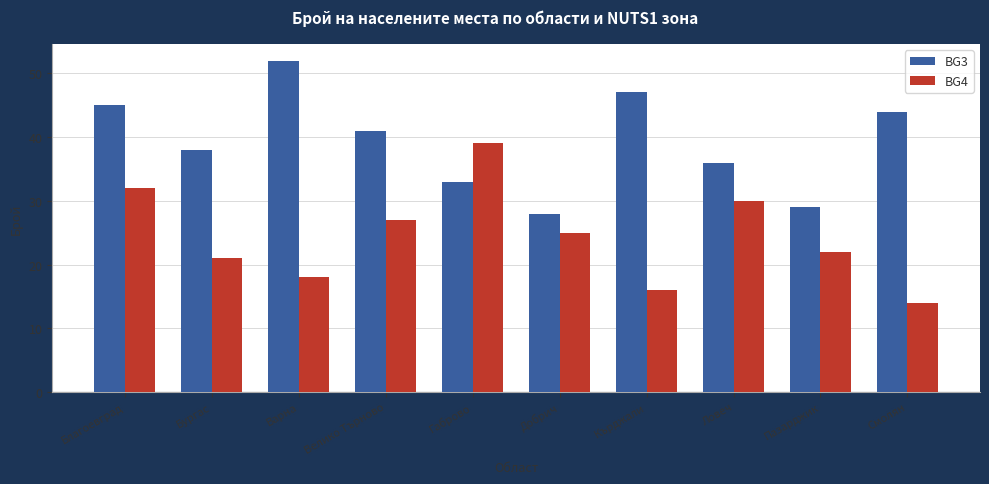

What is the label of the 10th bar from the left?

Смолян